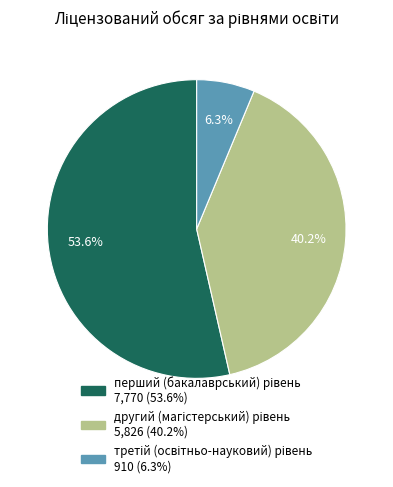

Is there any slice that represents more than half of the pie?

Yes